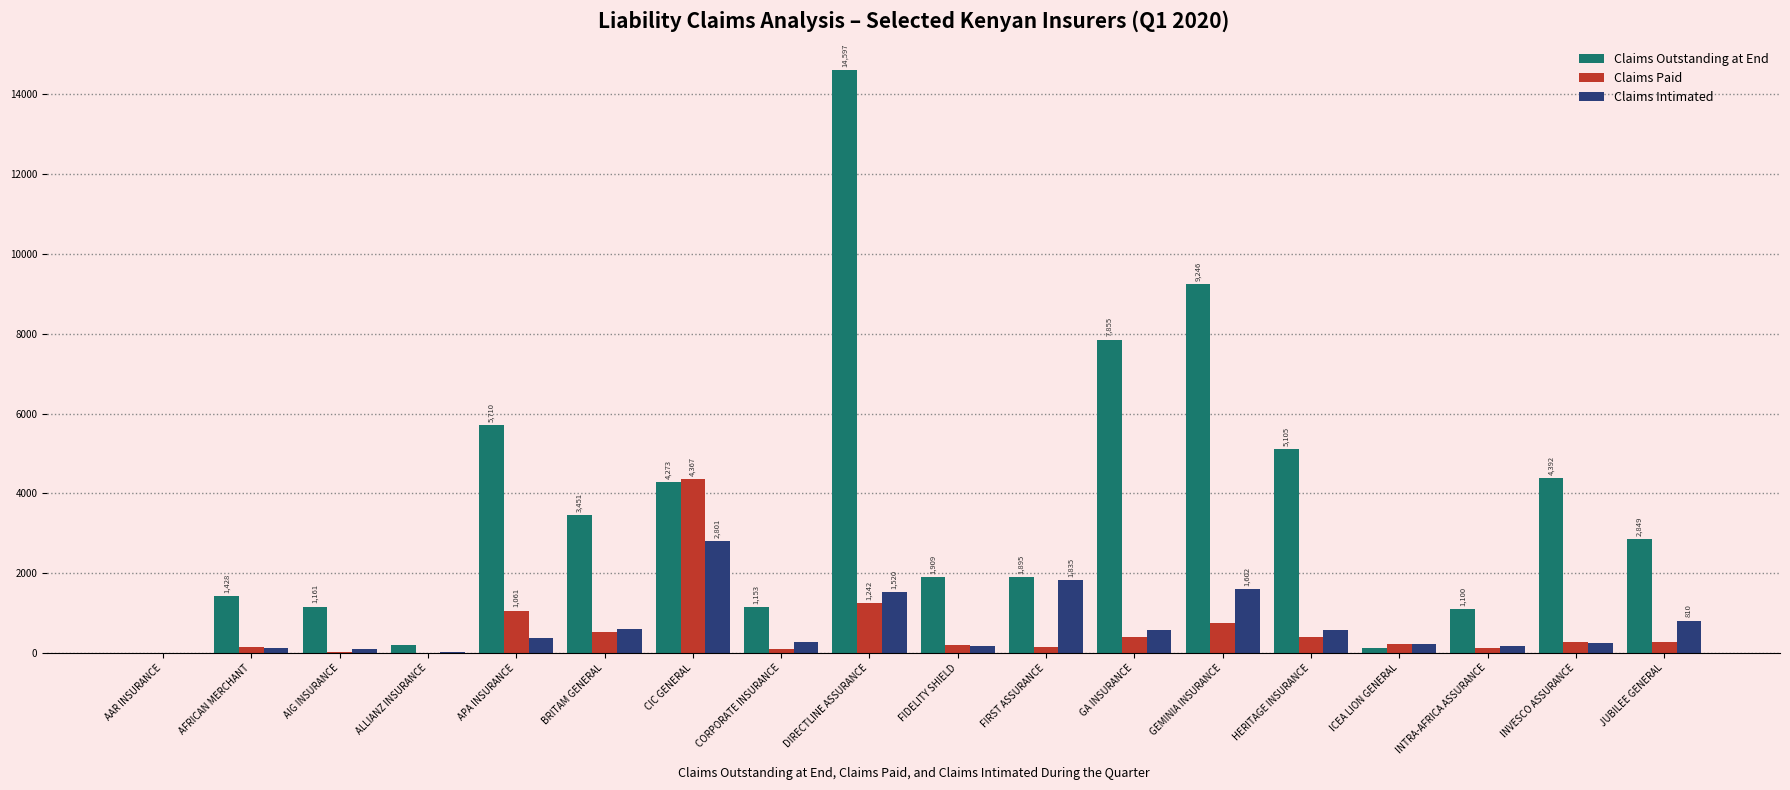

How many series are shown in this chart?

3